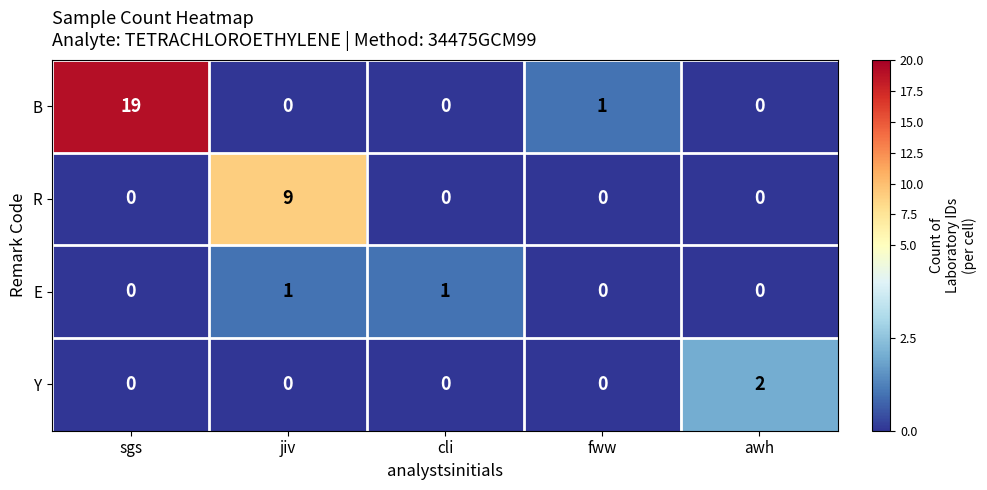

What is the difference between the highest and lowest values at jiv?

9